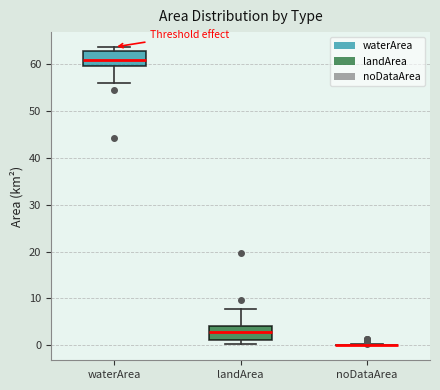

Reading left to right, read every box against the y-axis: the position of its median line, the range the box covers, and the ends of its whiskers. The values are not printed on the chart, so give them approximately, as read against the axis.

waterArea: median 61, box 60 to 63, whiskers 56 to 64
landArea: median 3, box 1 to 4, whiskers 0 to 8
noDataArea: box collapsed to a line at 0, whiskers 0 to 0